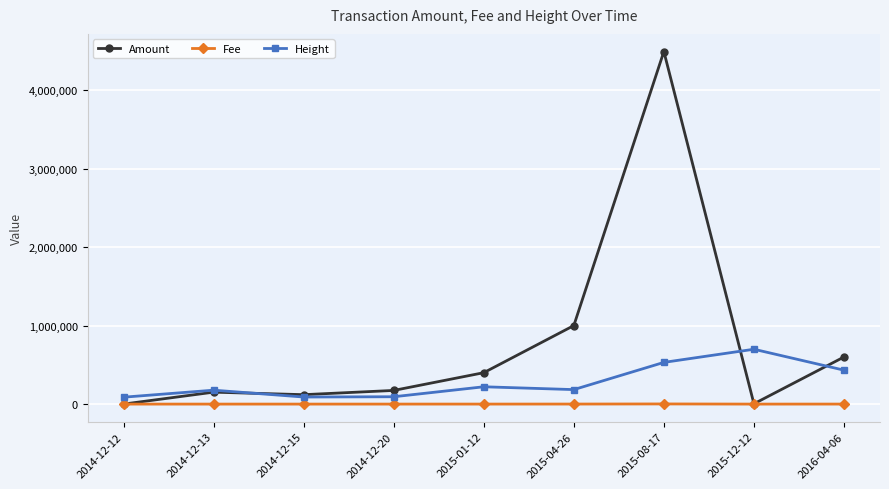

List the series in order of their overall mean, lowest first.

Fee, Height, Amount